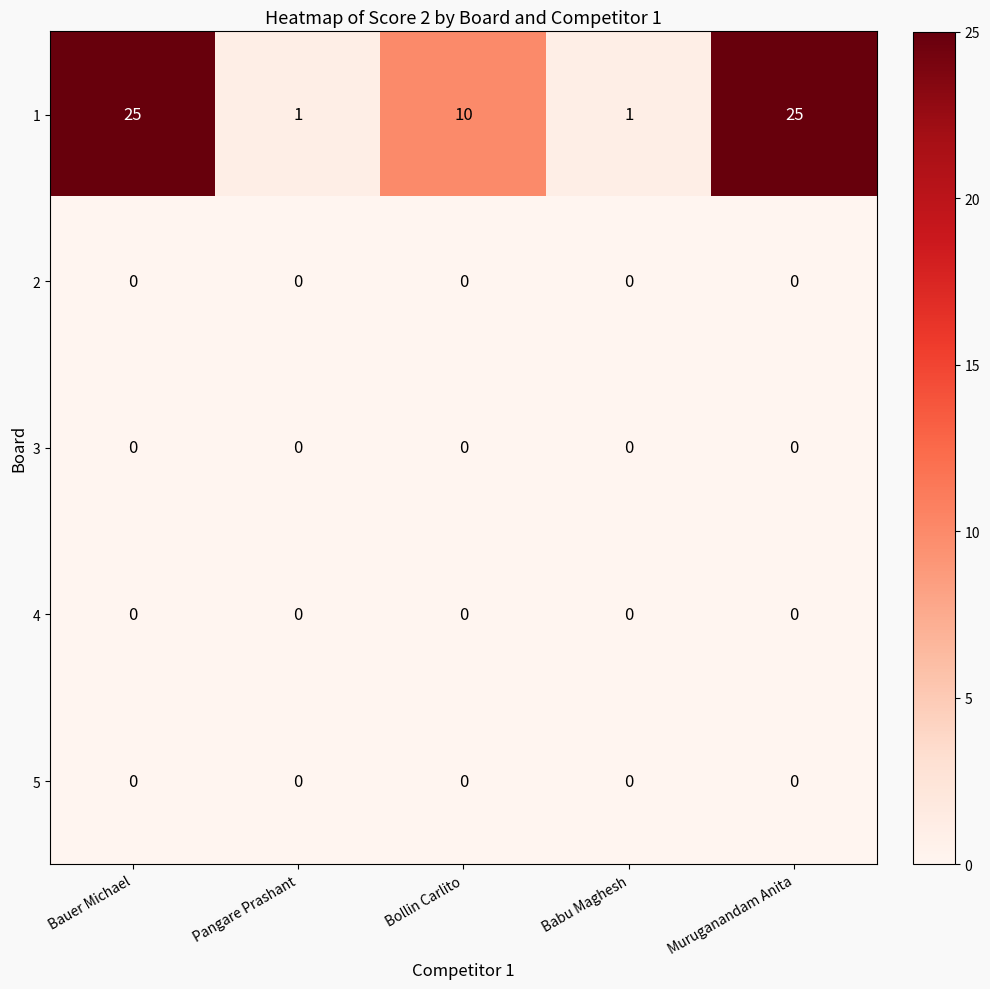

What is the sum of the 1 values at Bollin Carlito and Muruganandam Anita?

35